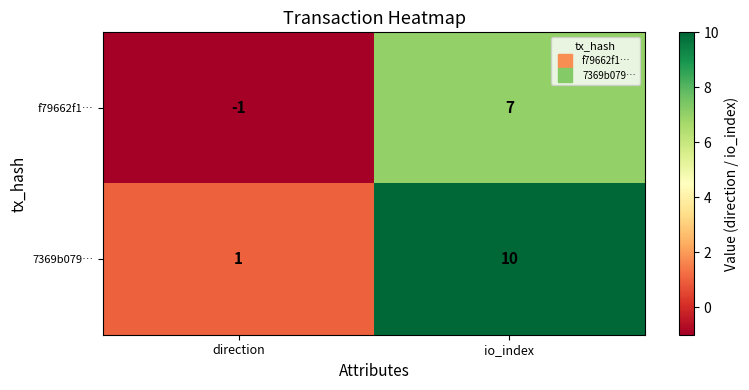

Reading left to right, transcribe all the data shown in this chart.

f79662f1…: direction=-1	io_index=7
7369b079…: direction=1	io_index=10